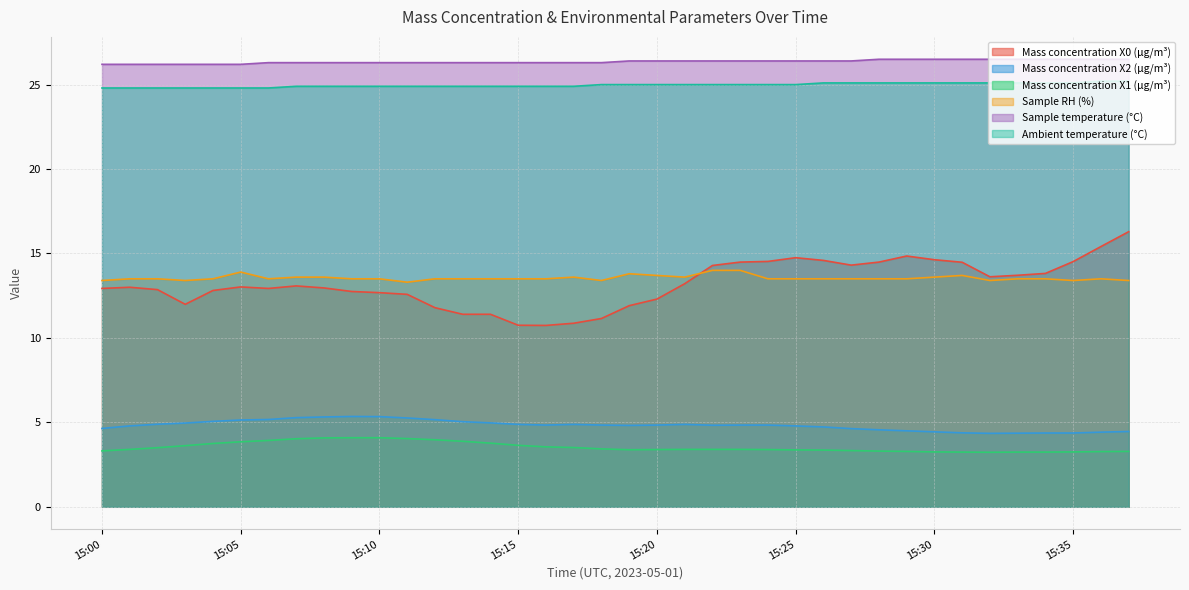

How many series are shown in this chart?

6